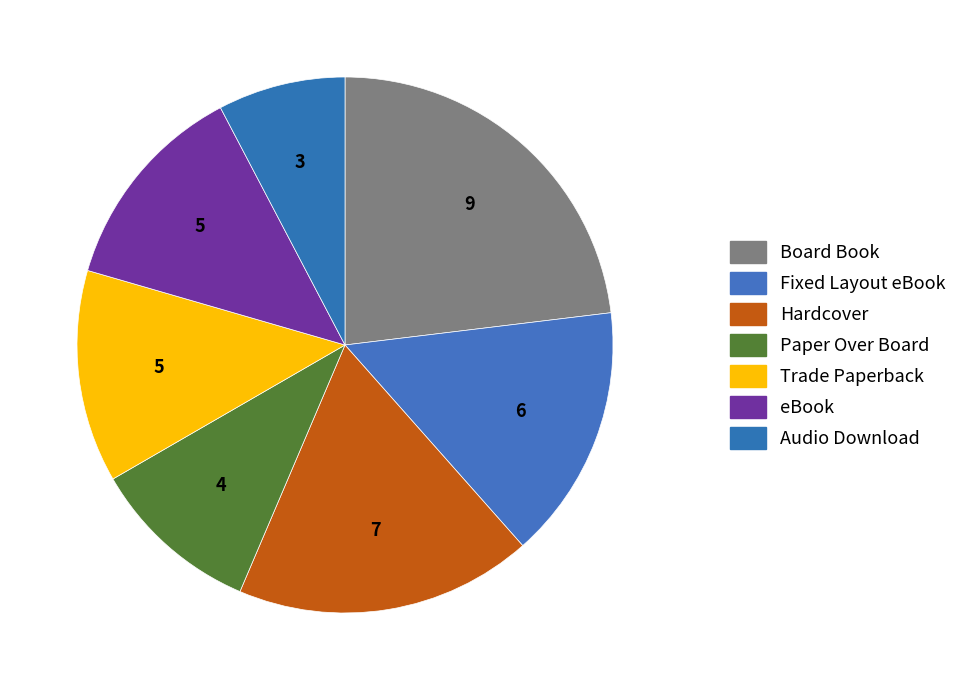

Does any single category account for the majority?

No